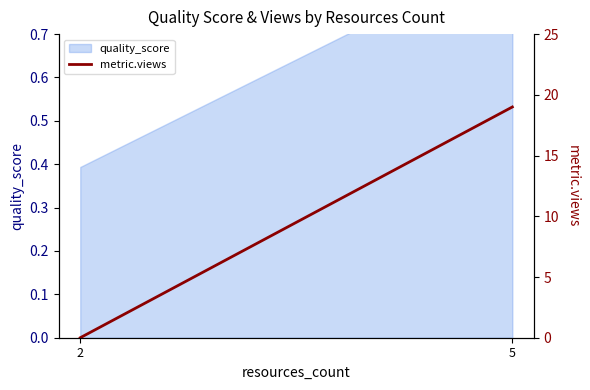

Which label corresponds to the smallest value in the chart?

2